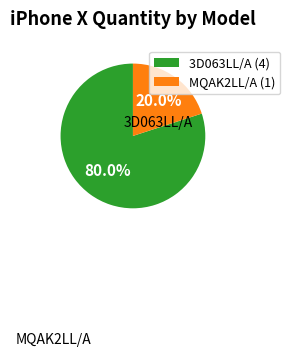

Is there a majority slice in this chart?

Yes